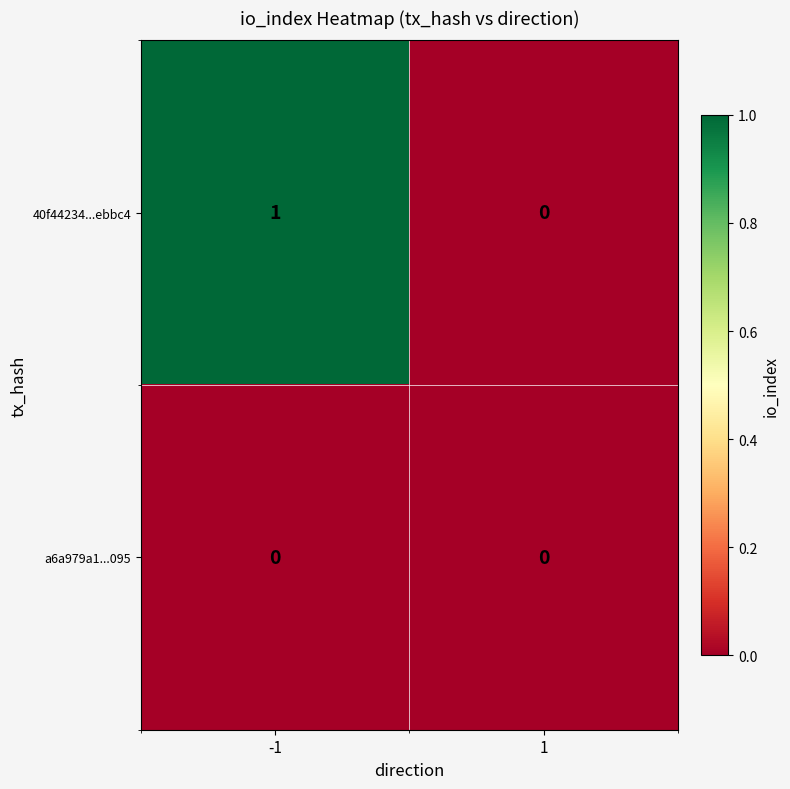

How many data points does each series have?

2